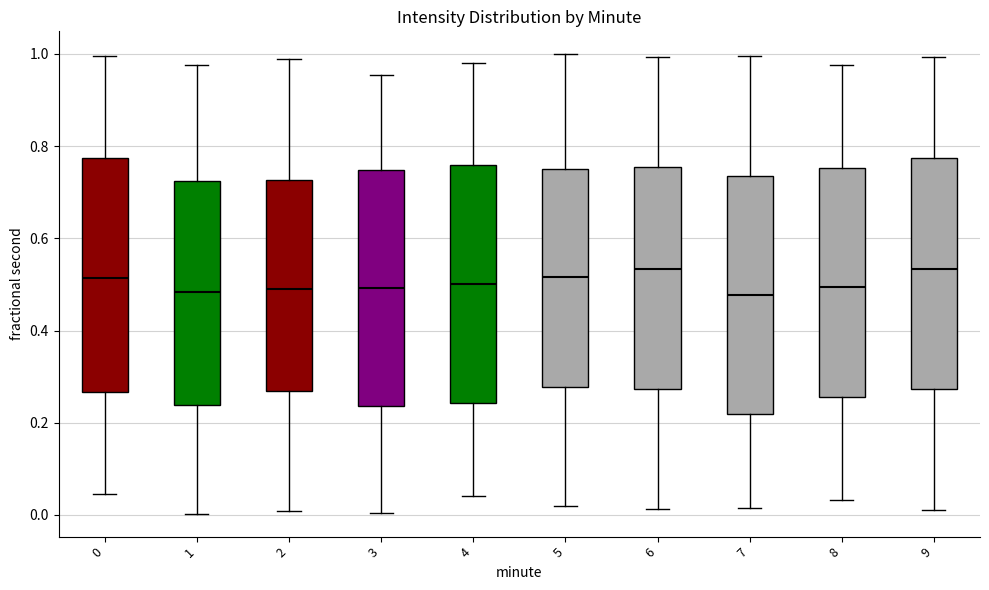

Reading left to right, transcribe this box plot: for each box, give where its median line is, the range the box spans, and where its two whiskers end, as read against the y-axis. The values are not printed on the chart, so give them approximately, as read against the axis.

0: median 0.52, box 0.26 to 0.78, whiskers 0.04 to 1.00
1: median 0.48, box 0.24 to 0.72, whiskers 0.00 to 0.98
2: median 0.48, box 0.26 to 0.72, whiskers 0.00 to 0.98
3: median 0.50, box 0.24 to 0.74, whiskers 0.00 to 0.96
4: median 0.50, box 0.24 to 0.76, whiskers 0.04 to 0.98
5: median 0.52, box 0.28 to 0.74, whiskers 0.02 to 1.00
6: median 0.54, box 0.28 to 0.76, whiskers 0.02 to 1.00
7: median 0.48, box 0.22 to 0.74, whiskers 0.02 to 1.00
8: median 0.50, box 0.26 to 0.76, whiskers 0.04 to 0.98
9: median 0.54, box 0.28 to 0.78, whiskers 0.02 to 1.00